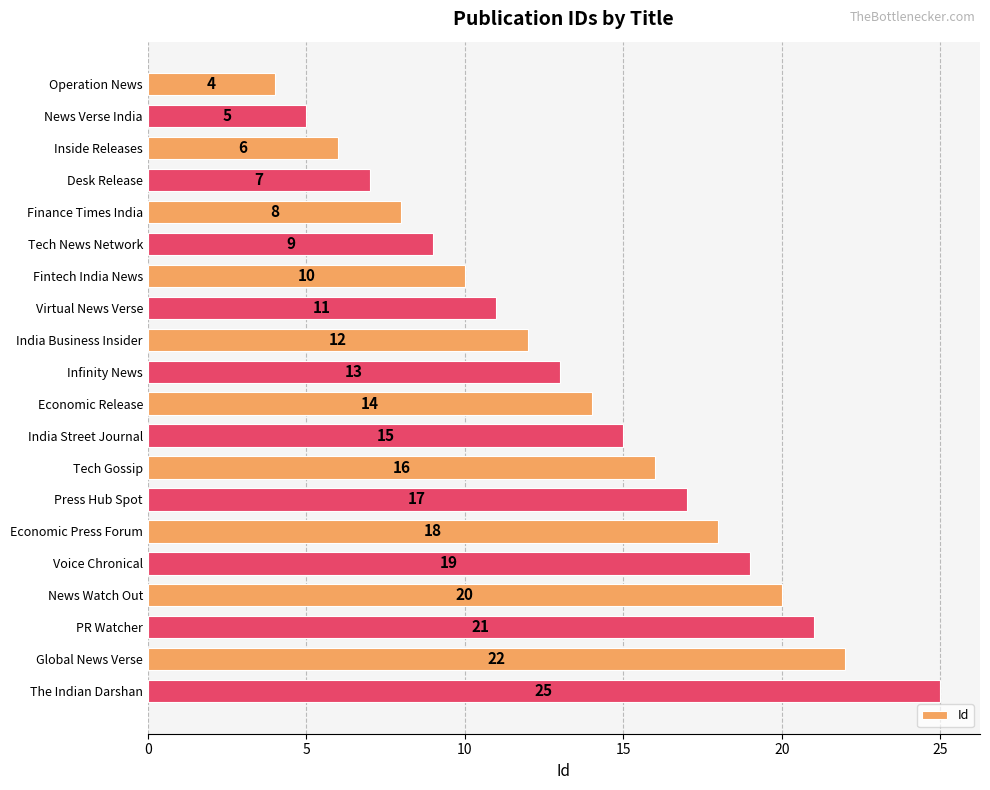

Between Fintech India News and The Indian Darshan, which is larger?

The Indian Darshan